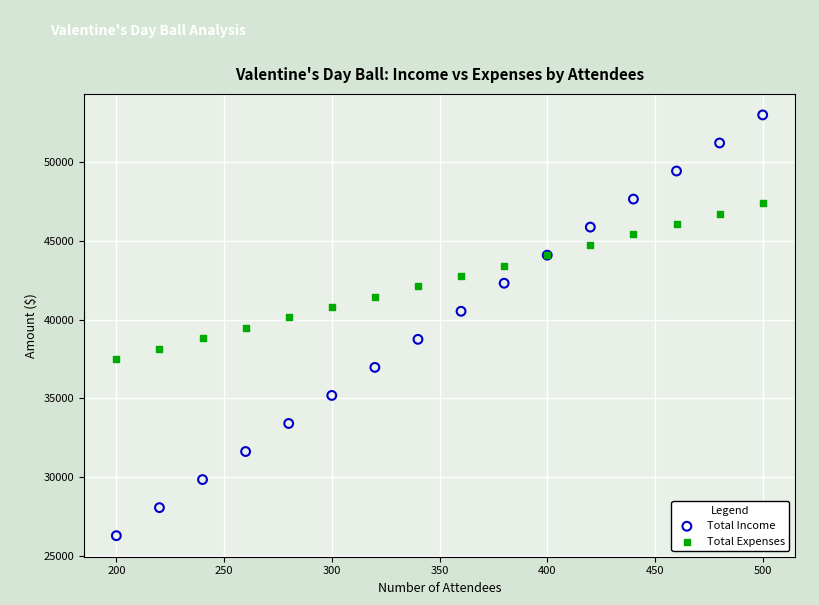

Which series has the widest spread of Y values?

Total Income